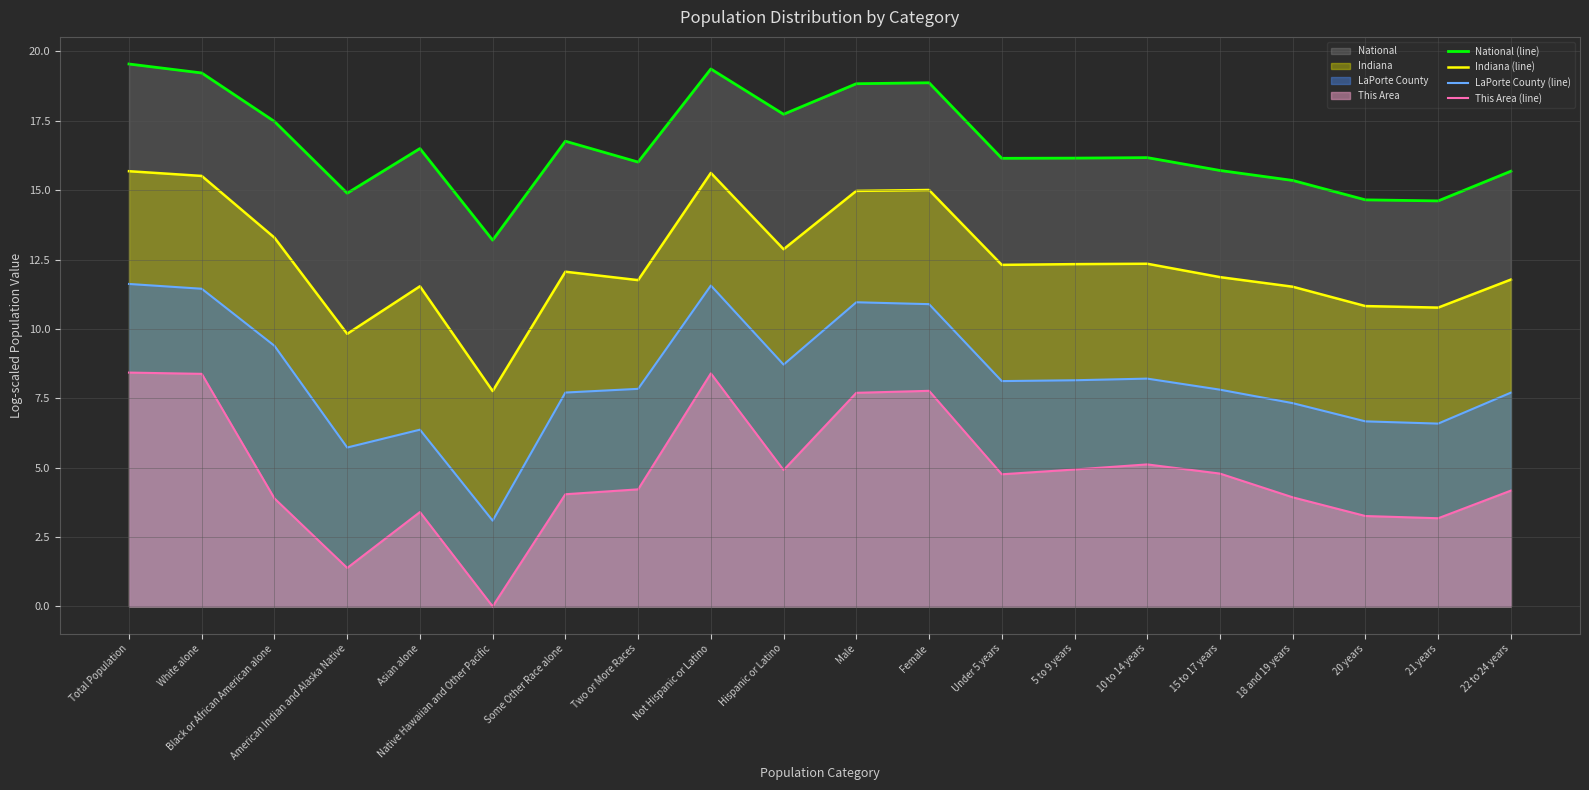

At which category is the sum across all series the highest?

Total Population